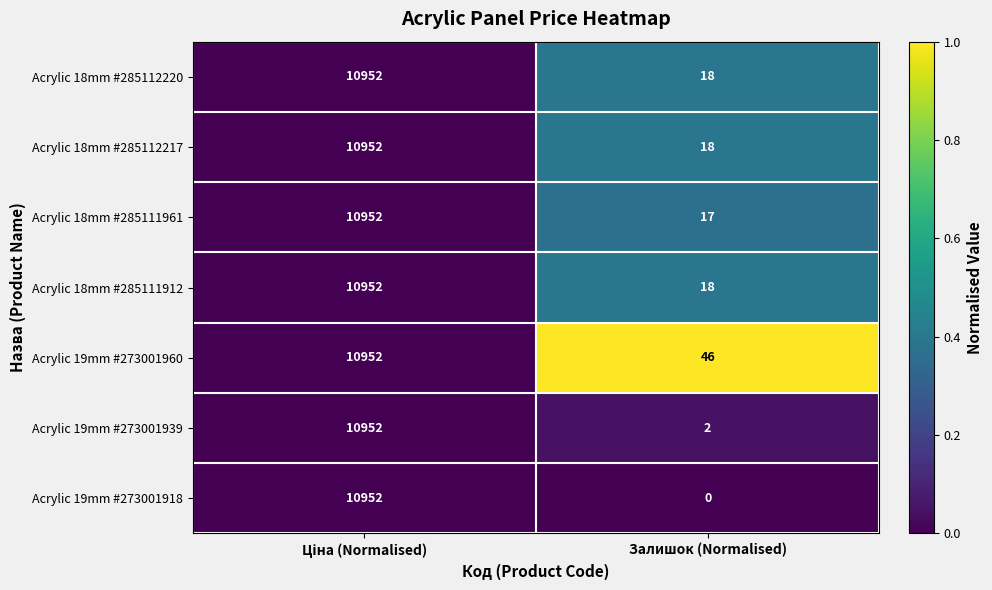

The Acrylic 19mm #273001960 series shows 65 at Залишок (Normalised). True or false?

False